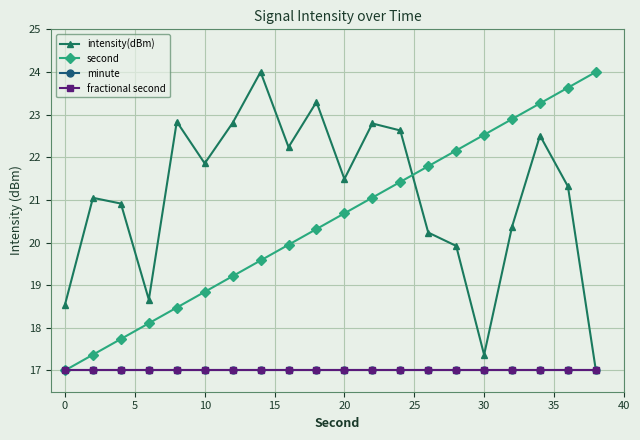

Is this an area chart (filled region under the line)?

No